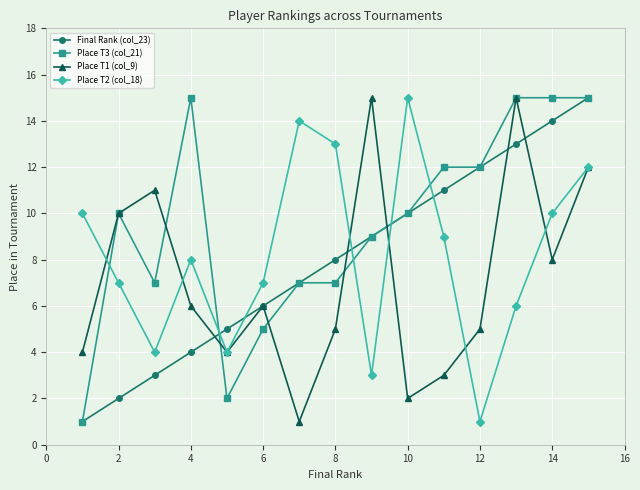

What is the greatest value displayed?

15